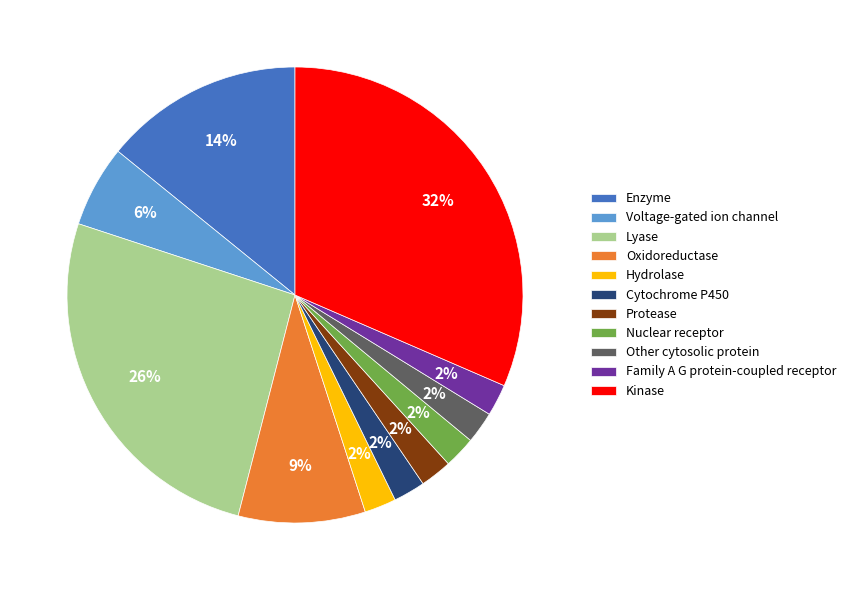

To the nearest percent, what is the average slice percentage?

9%